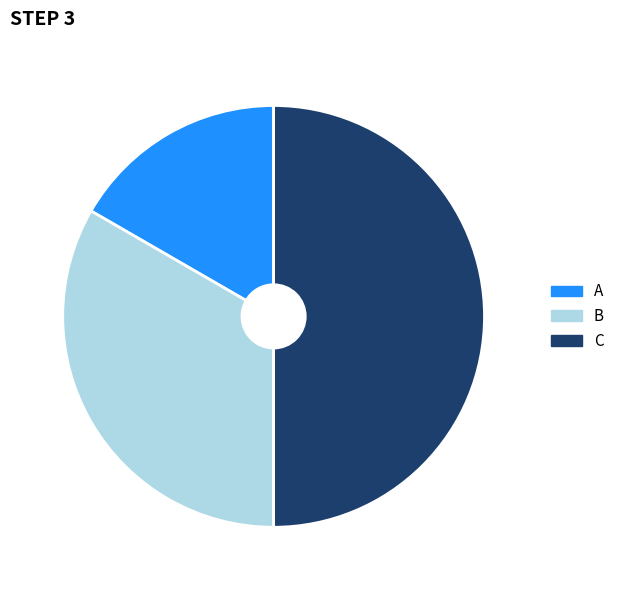

Between C and B, which is larger?

C